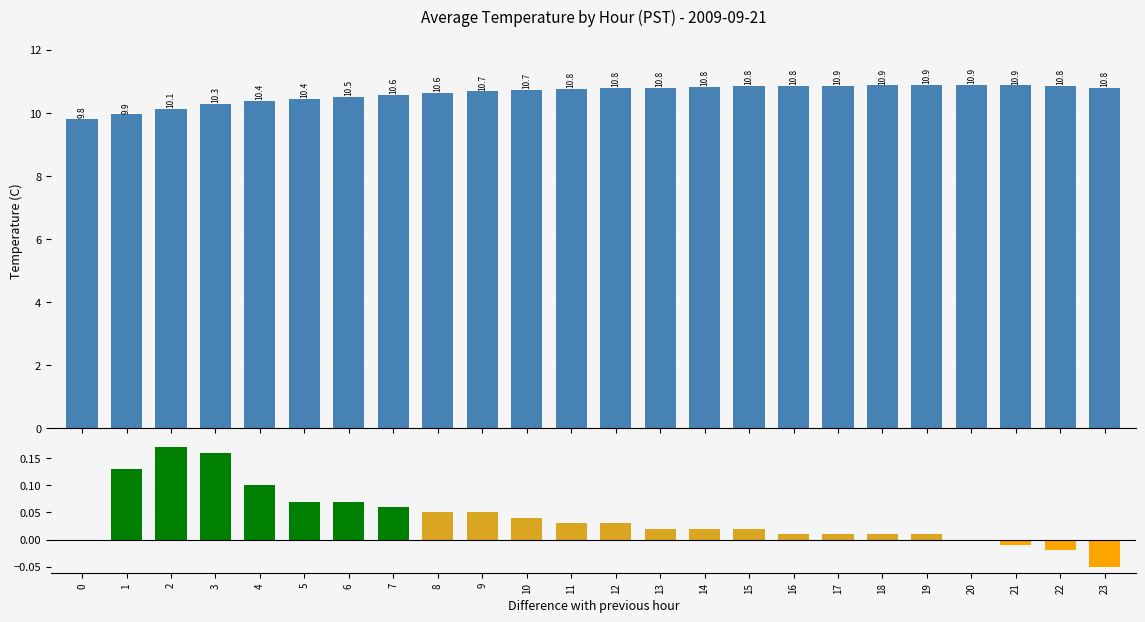

At 19, list the series in order from largest to smallest.

Avg Temperature (C), Difference with previous hour